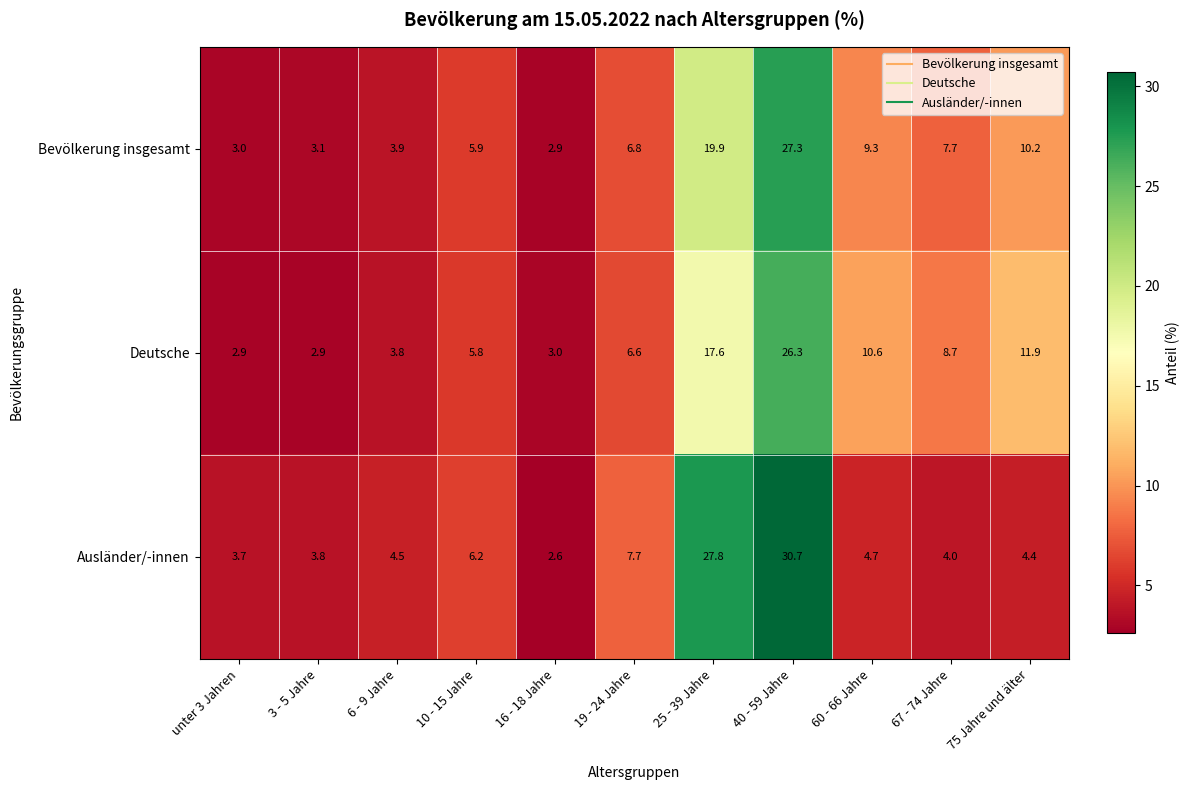

Which category has the lowest value across all series?

16 - 18 Jahre